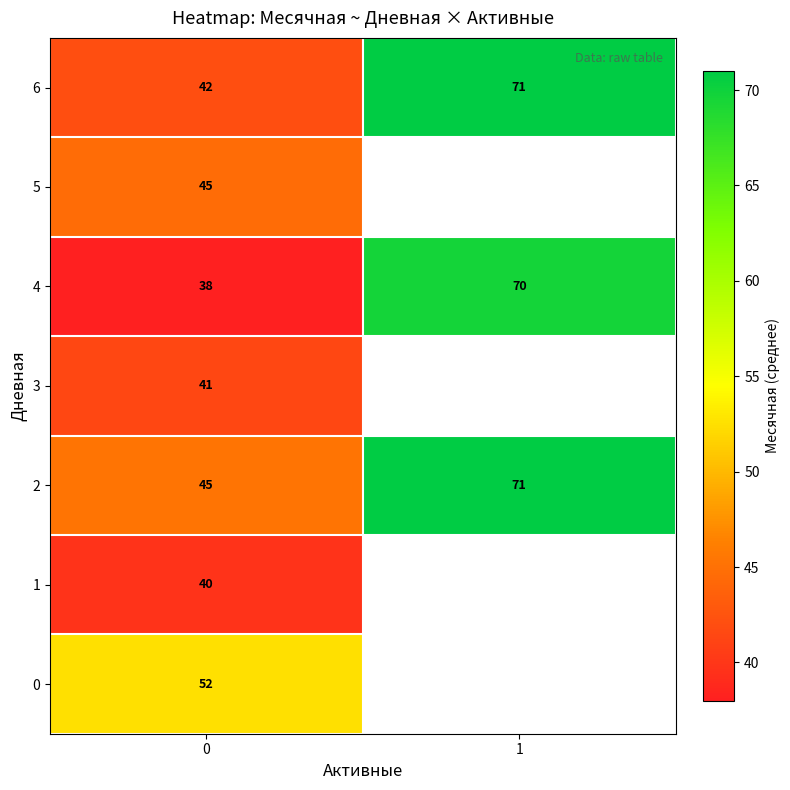

Which label corresponds to the largest value in the chart?

1